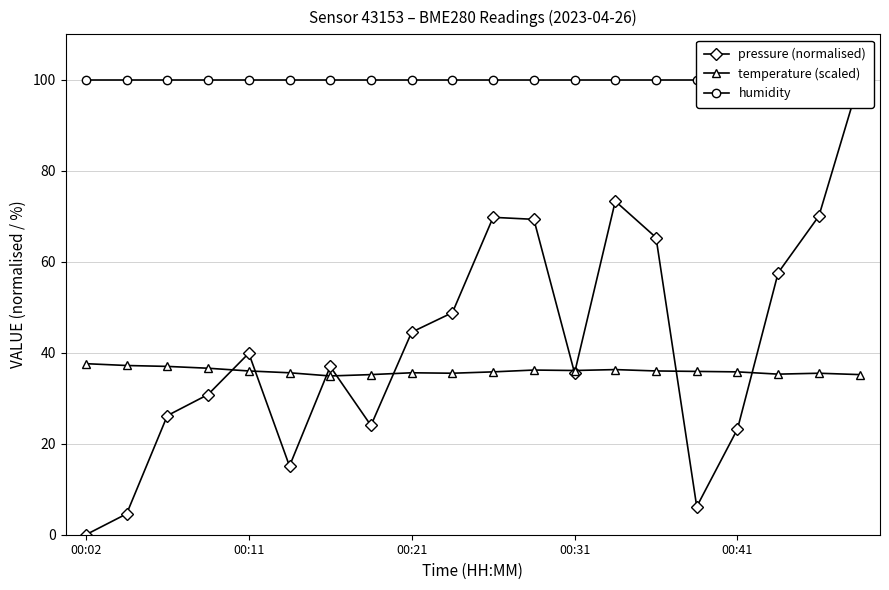

Rank the series by their maximum value, from highest to lowest.

pressure (normalised), humidity, temperature (scaled)